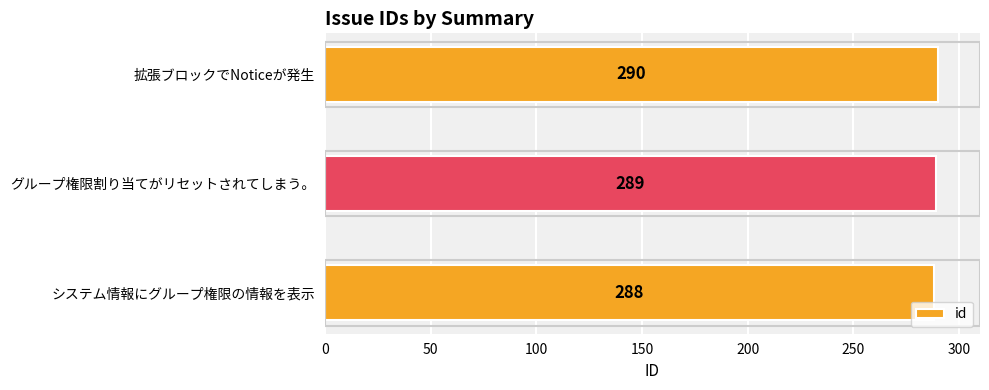

Reading top to bottom, extract all data points from this chart.

290	289	288